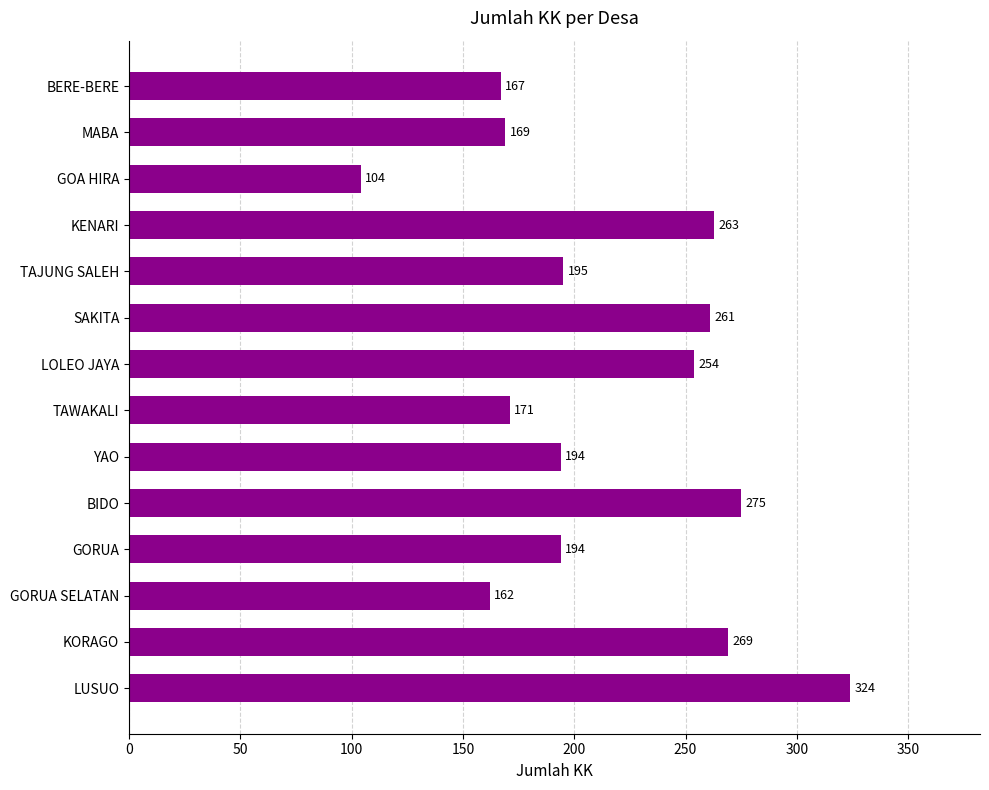

How many values are below 195?

7